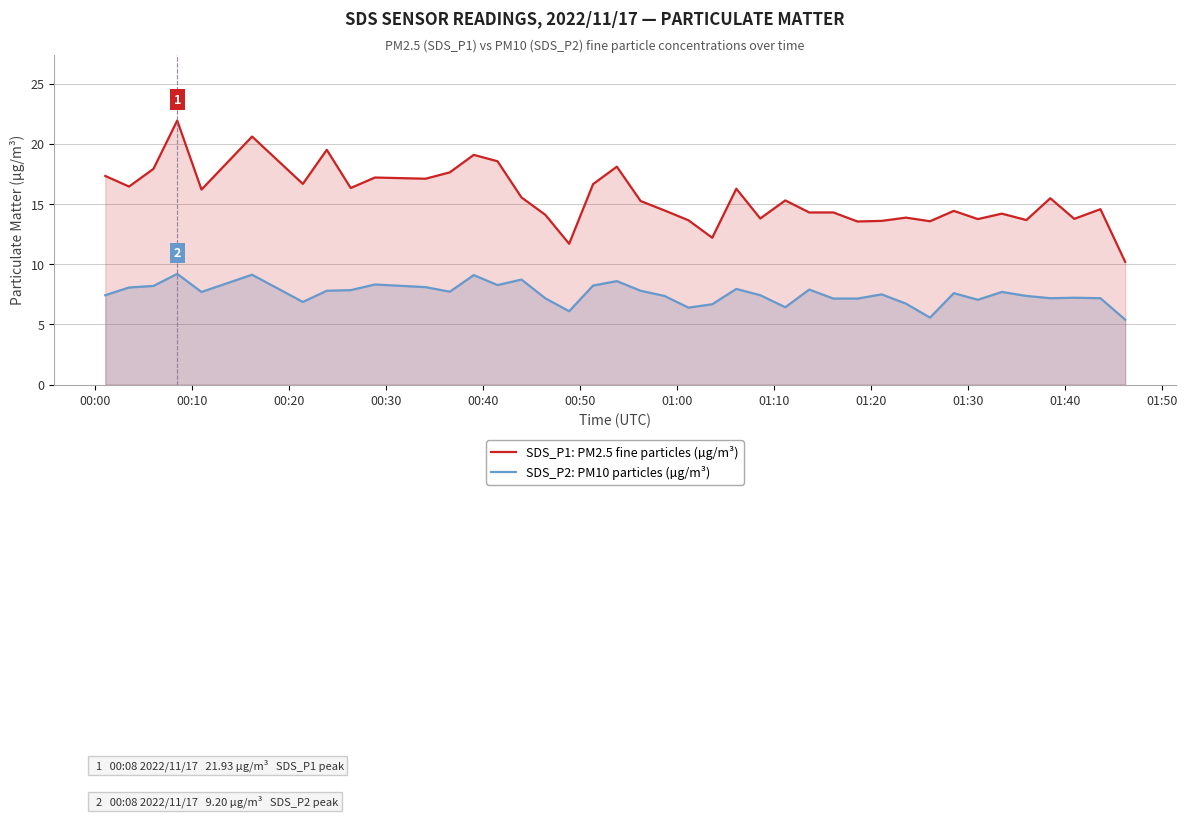

True or false: SDS_P1: PM2.5 fine particles (µg/m³) and SDS_P2: PM10 particles (µg/m³) intersect in this chart.

False